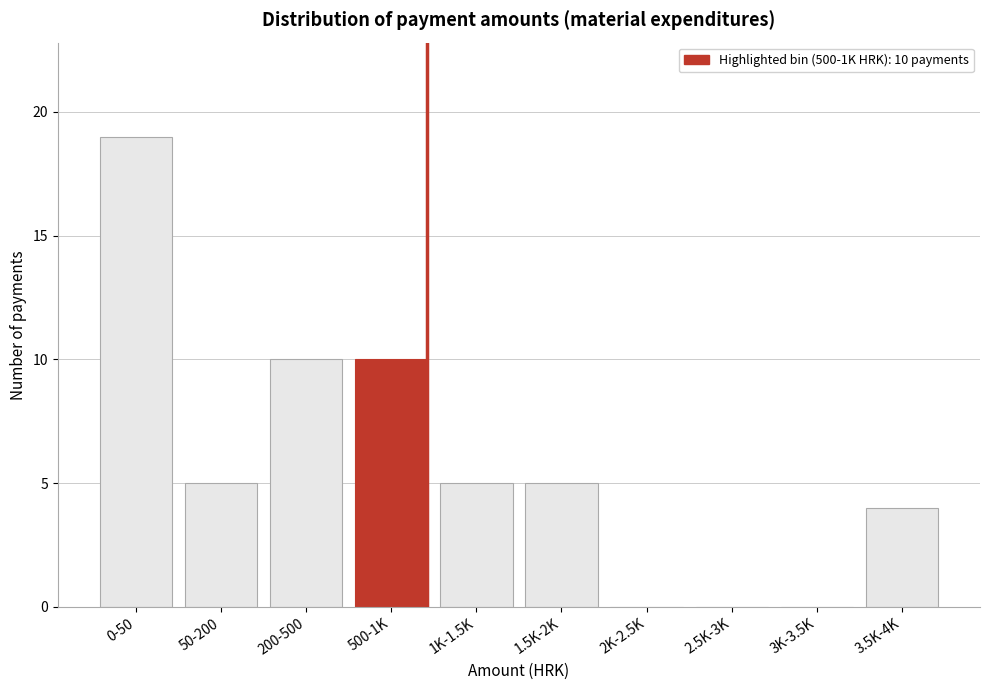

Reading left to right, what are all the values shown in this chart?

0-50=19	50-200=5	200-500=10	500-1K=10	1K-1.5K=5	1.5K-2K=5	2K-2.5K=0	2.5K-3K=0	3K-3.5K=0	3.5K-4K=4